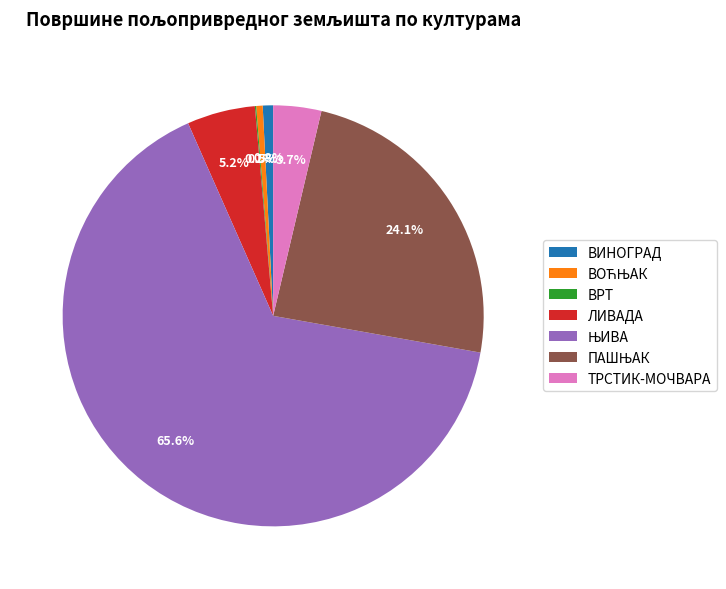

Approximately how many times larger is the value at ТРСТИК-МОЧВАРА compared to ЛИВАДА?

0.7